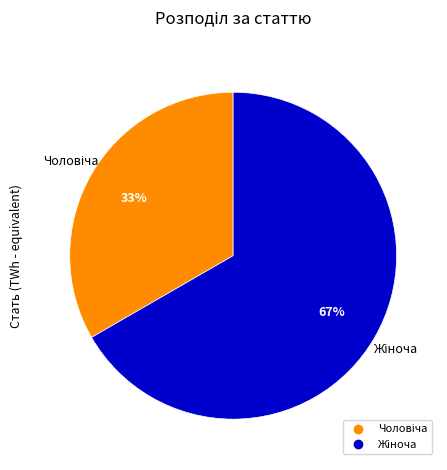

To the nearest percent, what is the average slice percentage?

50%